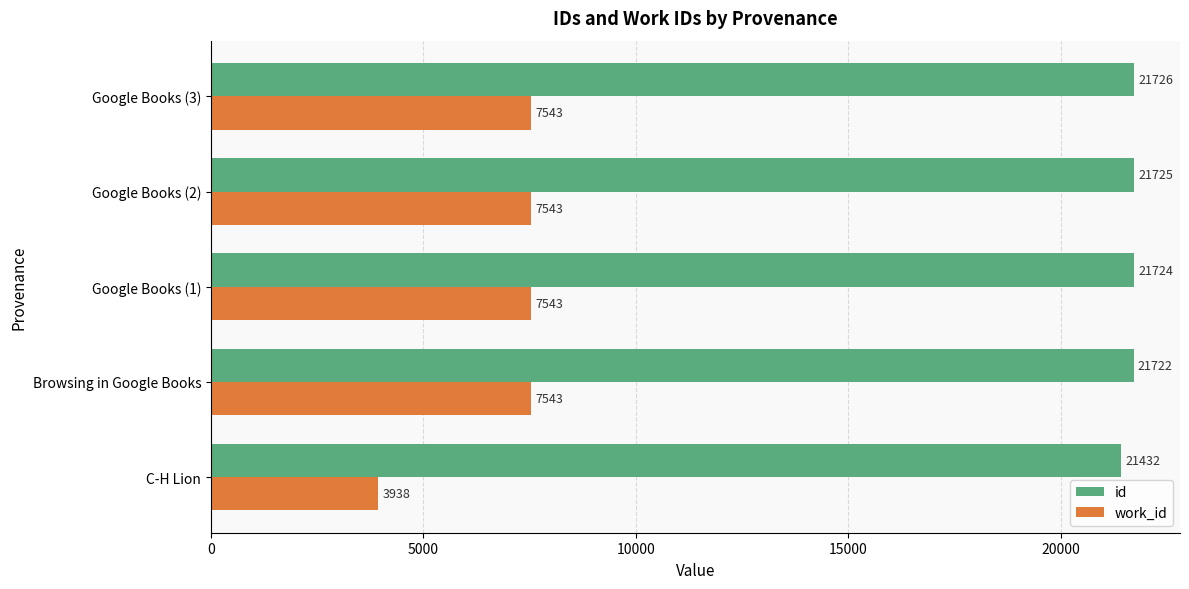

List the labels in order of id value, largest first.

Google Books (3), Google Books (2), Google Books (1), Browsing in Google Books, C-H Lion